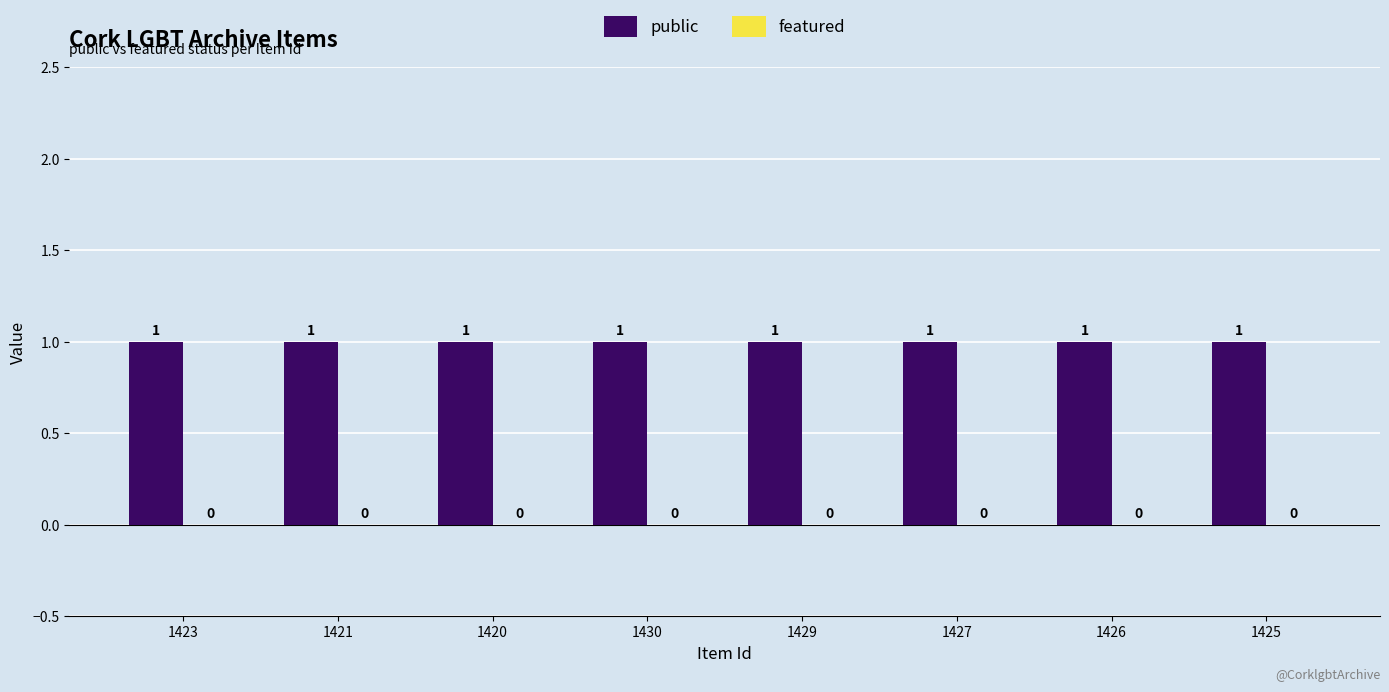

Which series has the largest range (max minus min)?

public